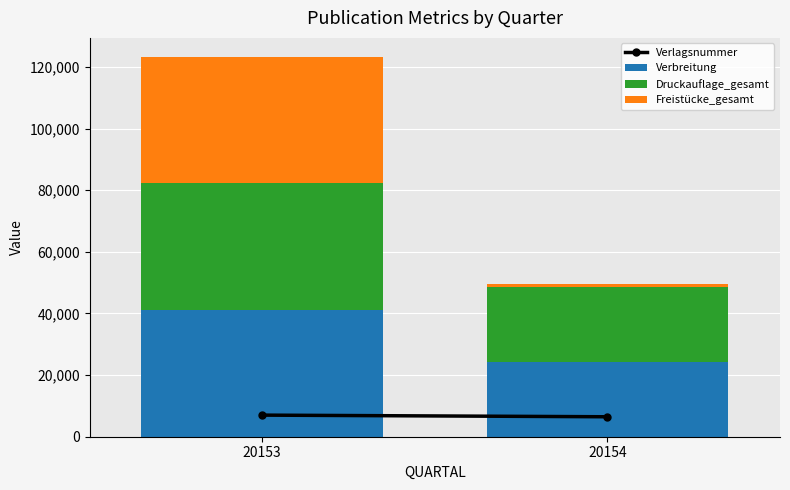

Which category has the lowest value in the Verbreitung series?

20154